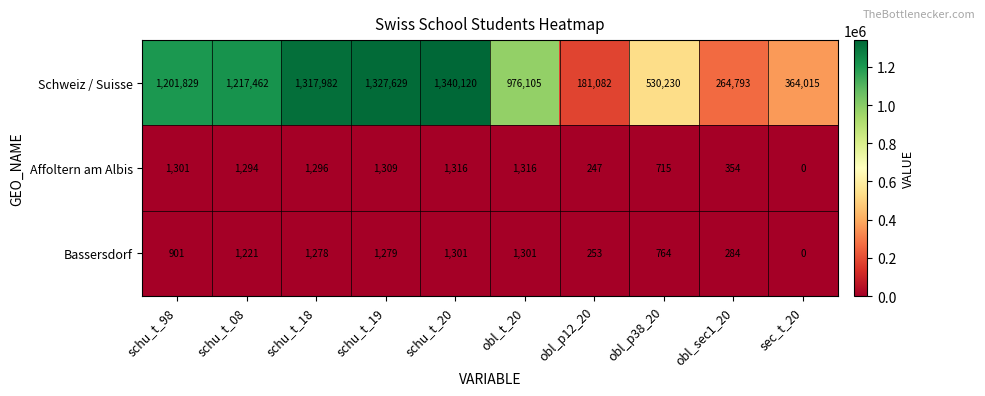

How many data points does each series have?

10